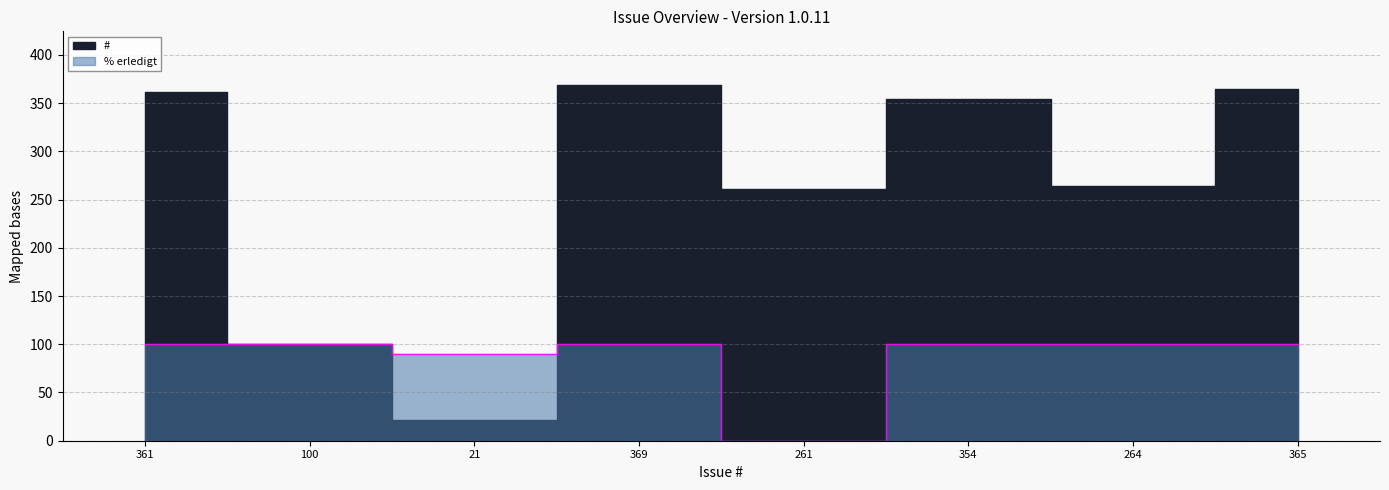

Reading left to right, what are all the values shown in this chart?

361=100	100=100	21=90	369=100	261=0	354=100	264=100	365=100